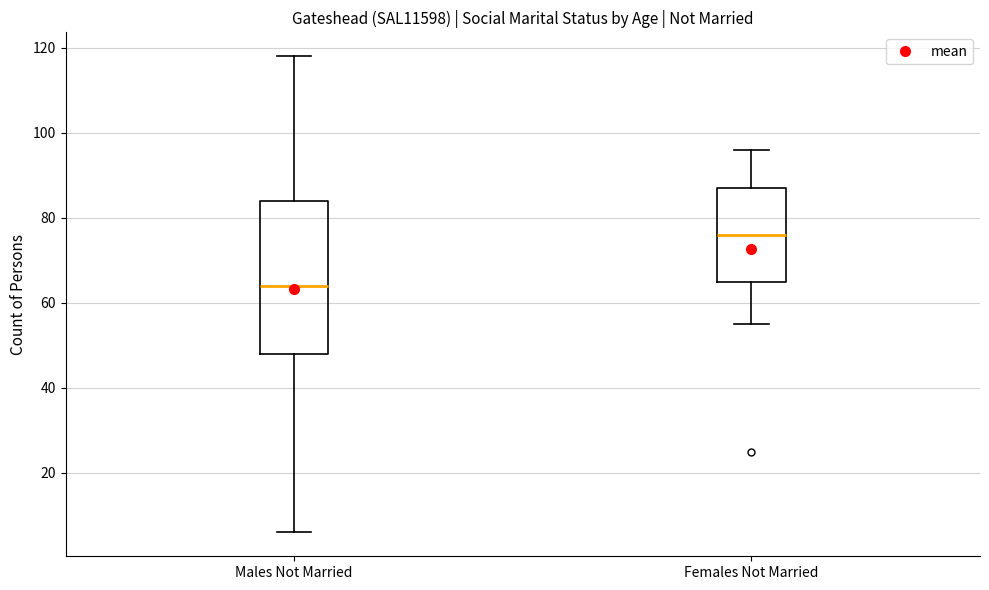

Where is the lower edge of the box for Females Not Married on the y-axis? The values are not printed on the chart, so give them approximately, as read against the axis.

66